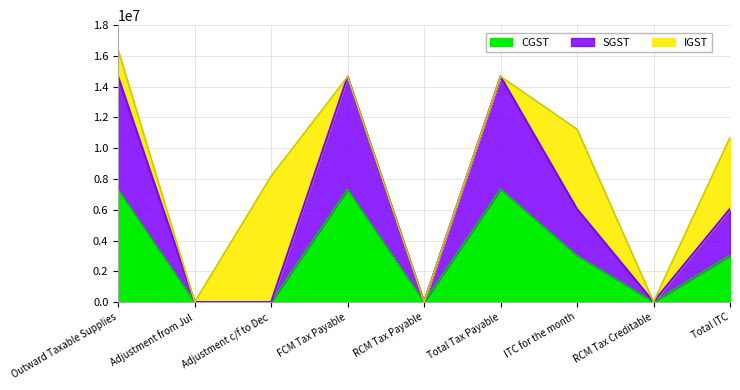

True or false: SGST and CGST cross at least once.

False